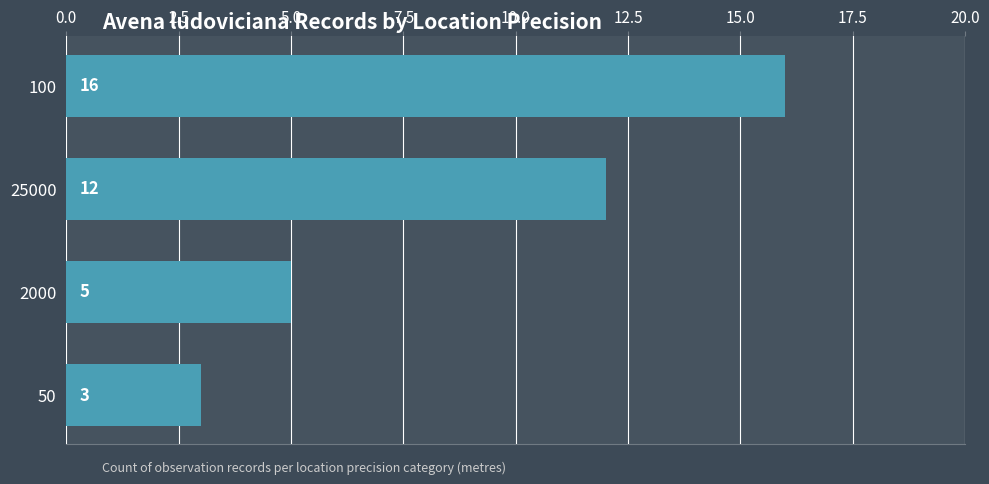

How many values are below 12?

2